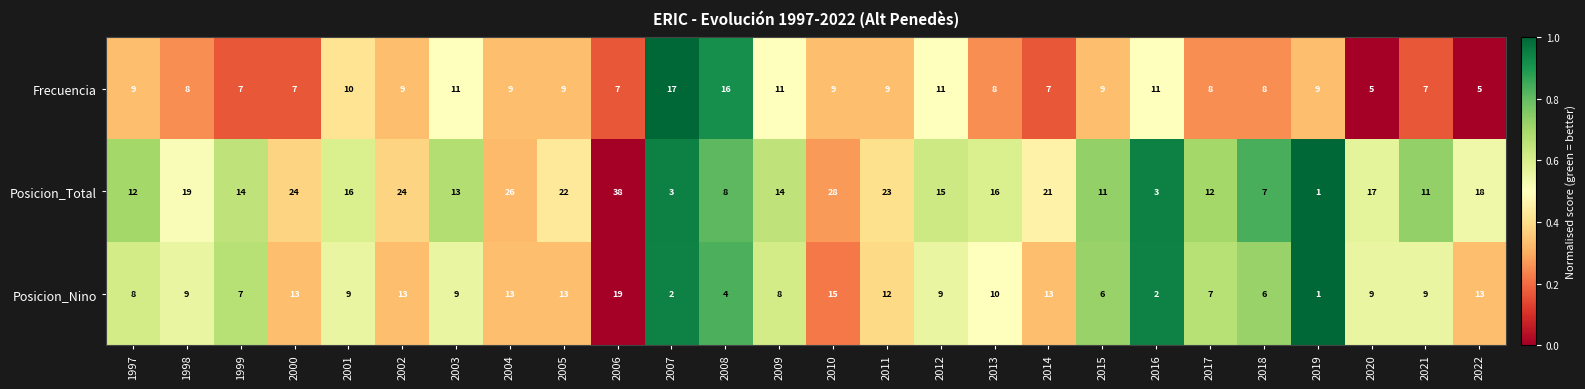

What is the average value of the Posicion_Nino series?

9